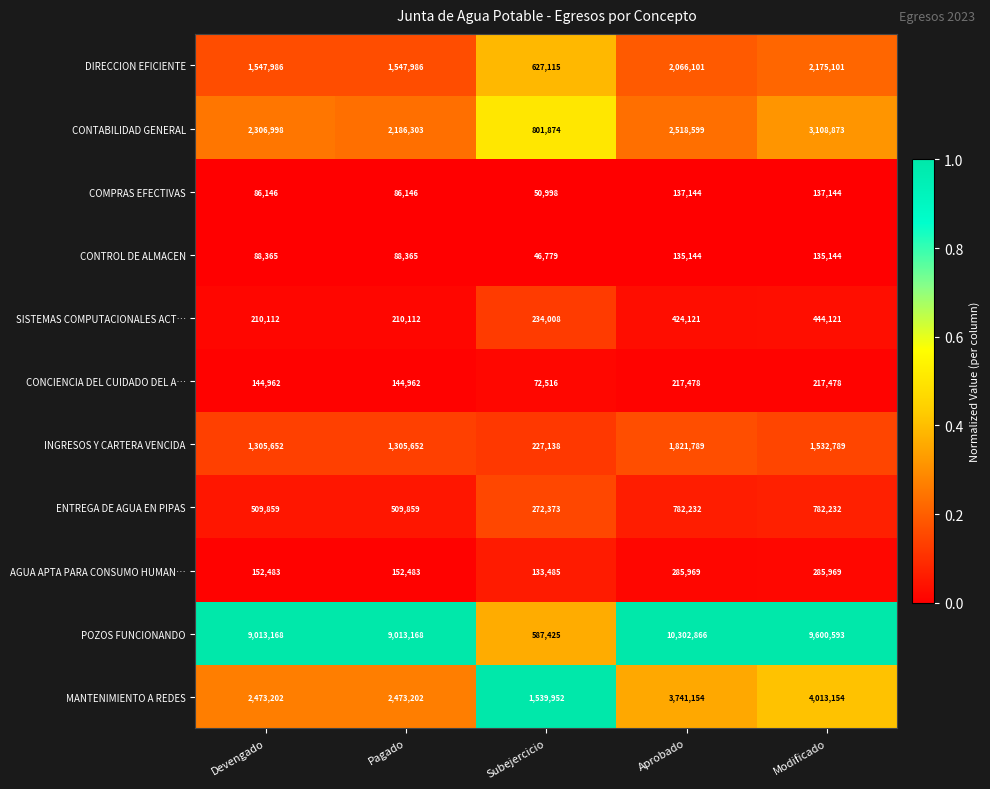

What is the difference between the INGRESOS Y CARTERA VENCIDA values at Aprobado and Modificado?

289000